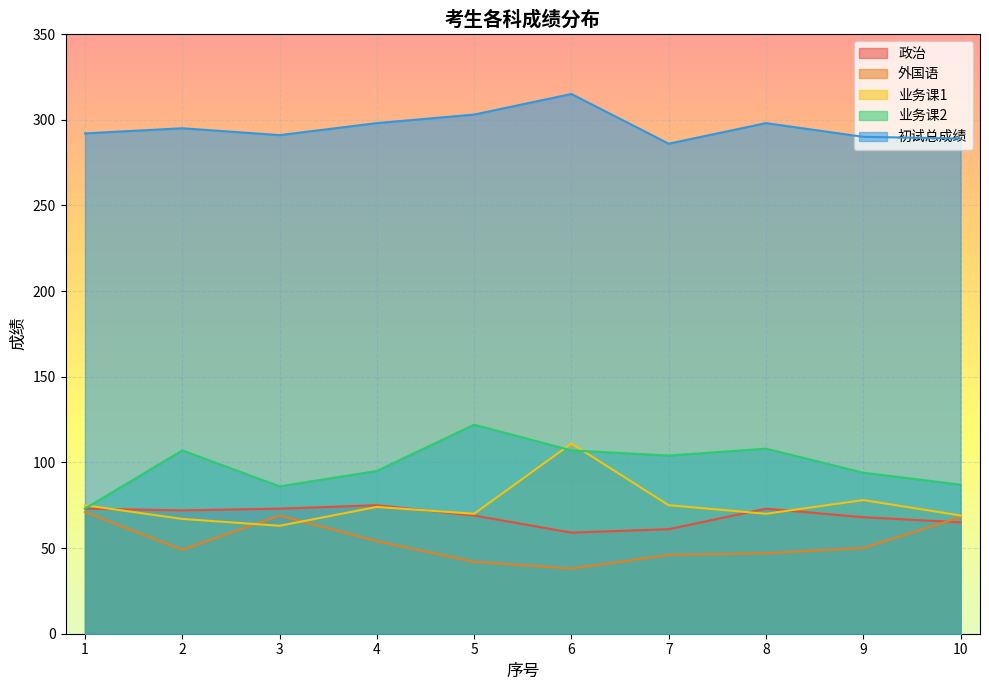

How many data points in 业务课1 are less than 74?

5